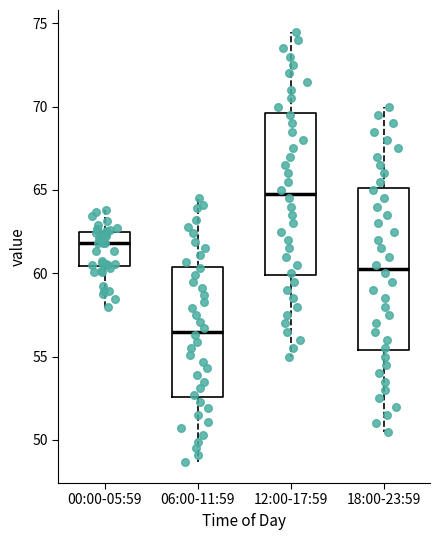

Reading left to right, read every box against the y-axis: the position of its median line, the range the box covers, and the ends of its whiskers. The values are not printed on the chart, so give them approximately, as read against the axis.

00:00-05:59: median 62.0, box 60.5 to 62.5, whiskers 58.0 to 64.0
06:00-11:59: median 56.5, box 52.5 to 60.5, whiskers 48.5 to 64.5
12:00-17:59: median 65.0, box 60.0 to 69.5, whiskers 55.0 to 74.5
18:00-23:59: median 60.5, box 55.5 to 65.0, whiskers 50.5 to 70.0